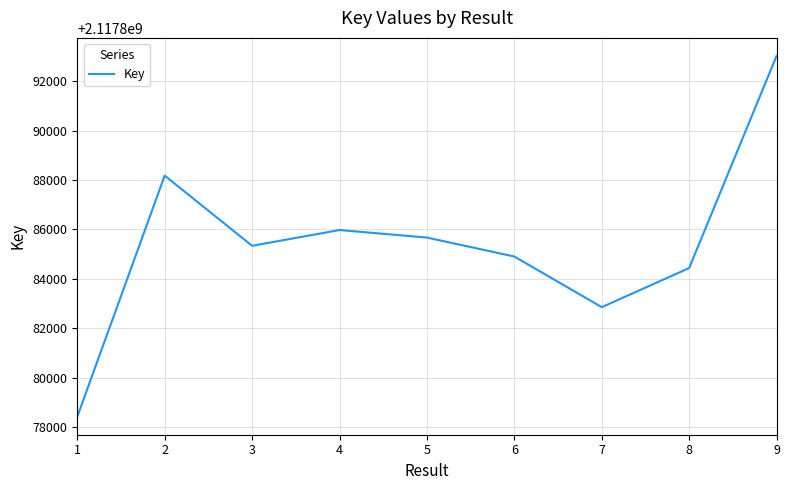

At which category does the chart reach its minimum across all series?

1